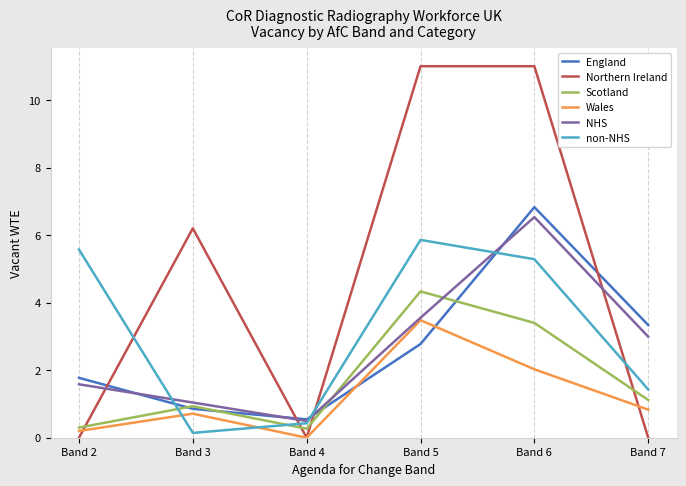

Which series changed the most between Band 3 and Band 5?

non-NHS